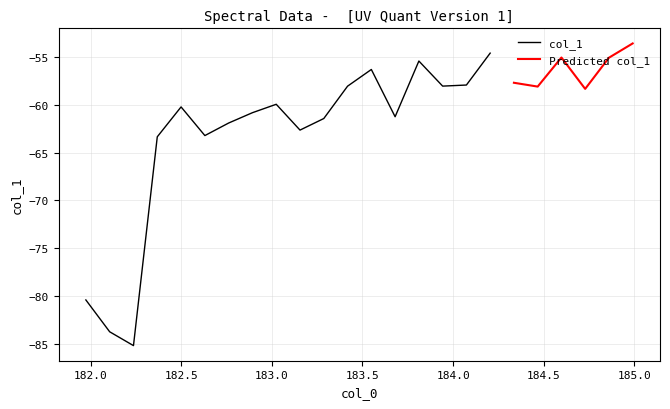

True or false: there are more than 2 points higher than both neighbors.

True